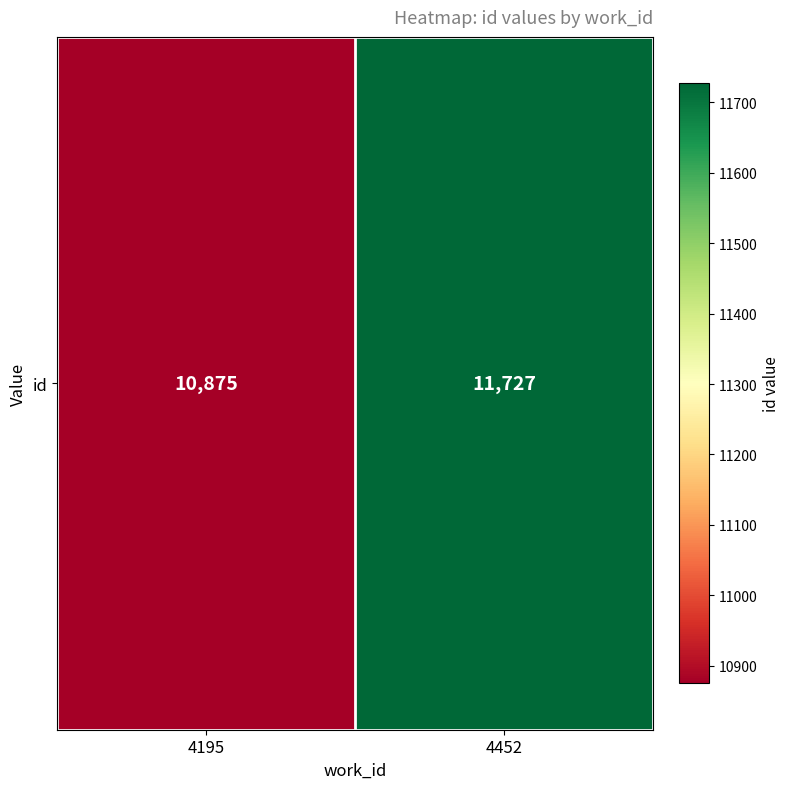

What is the sum of all values?

22602